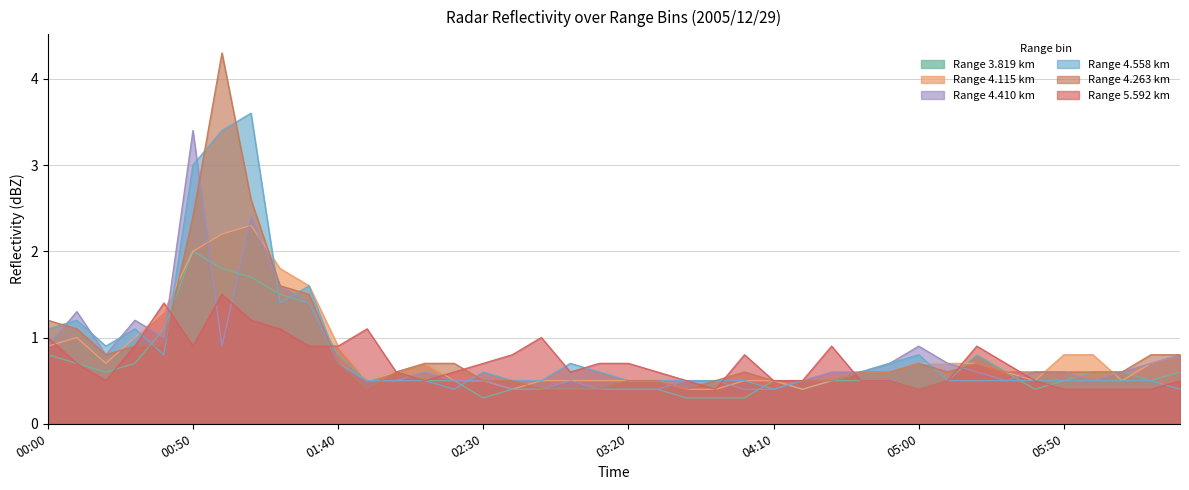

What is the average value of the 5.592 series?

0.7